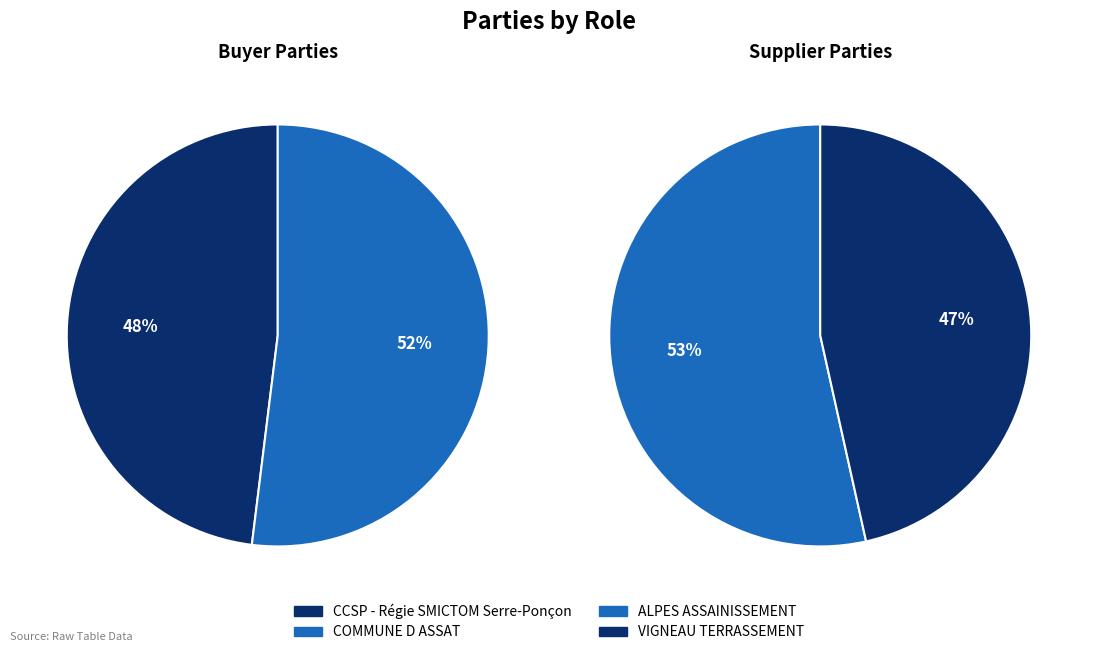

Which series has the largest range (max minus min)?

supplier